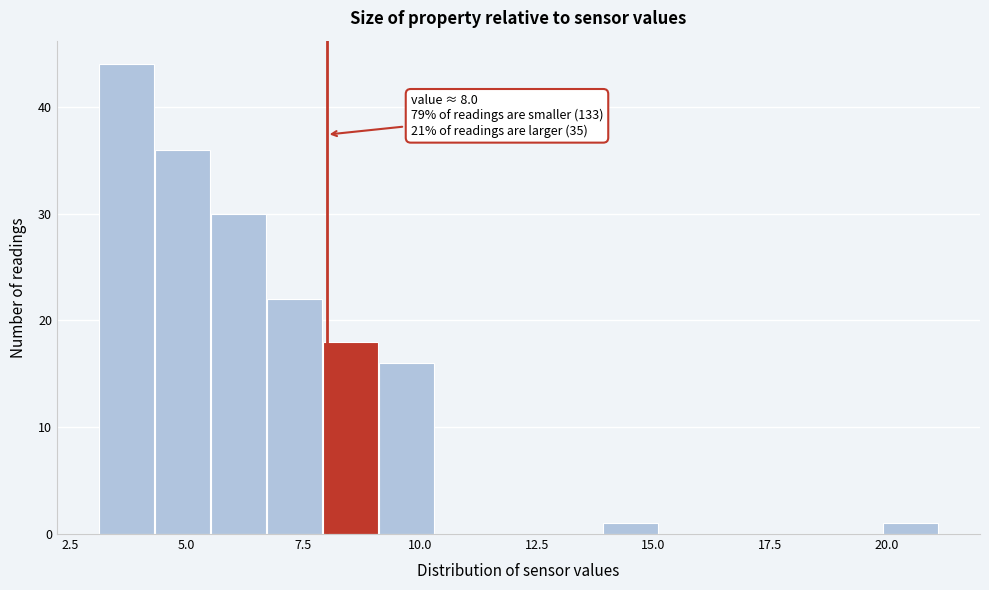

Read against the x-axis, roughly where is the centre of the tallest bar?

3.5